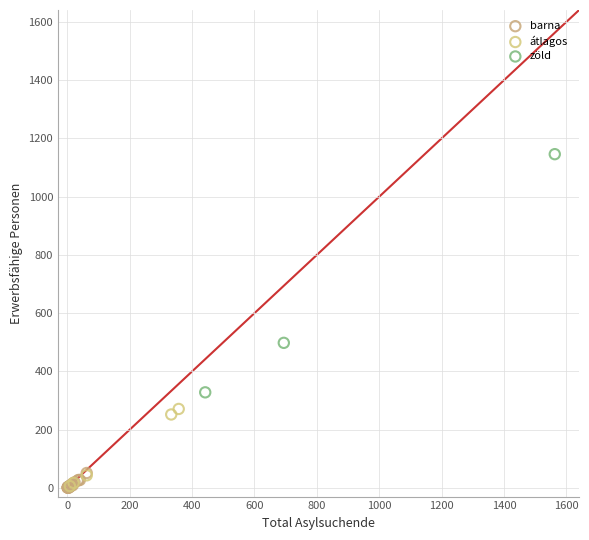

Which series has the widest spread of Y values?

zöld